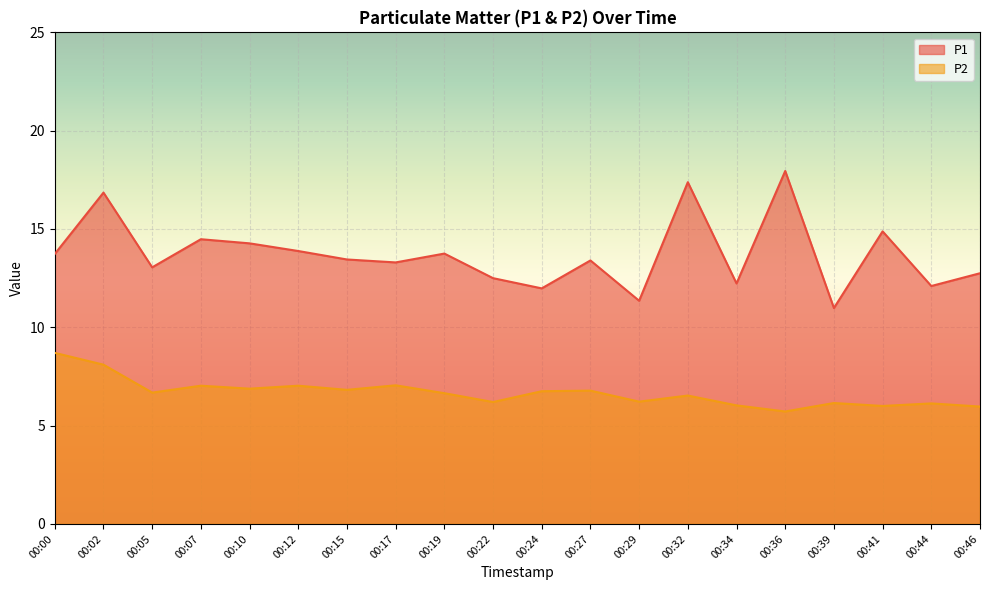

Which category has the highest value in the P2 series?

00:00